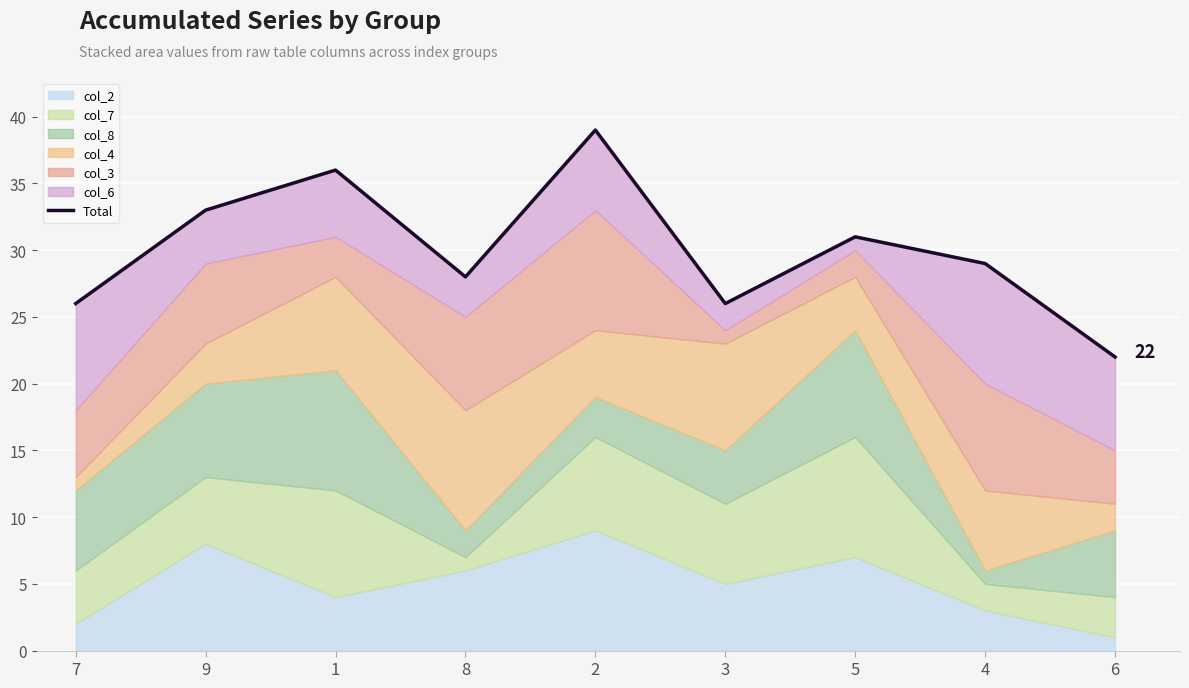

The value at 3 is 14. True or false?

False